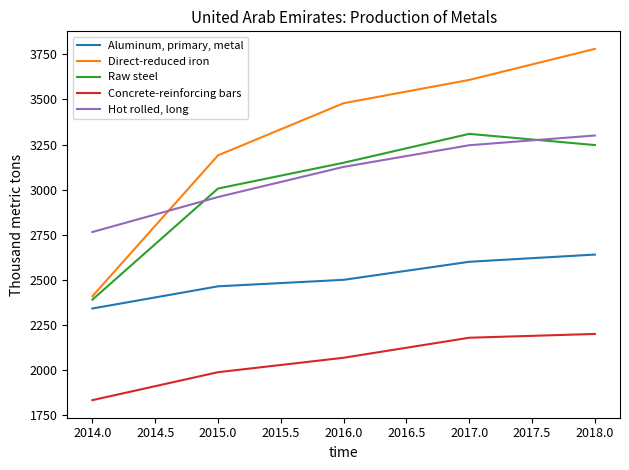

True or false: Hot rolled, long and Raw steel intersect in this chart.

True